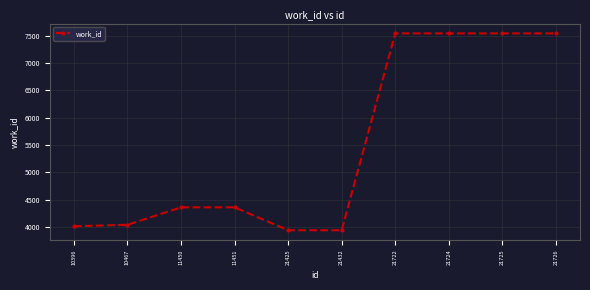

Which has a higher value, 21722 or 11450?

21722